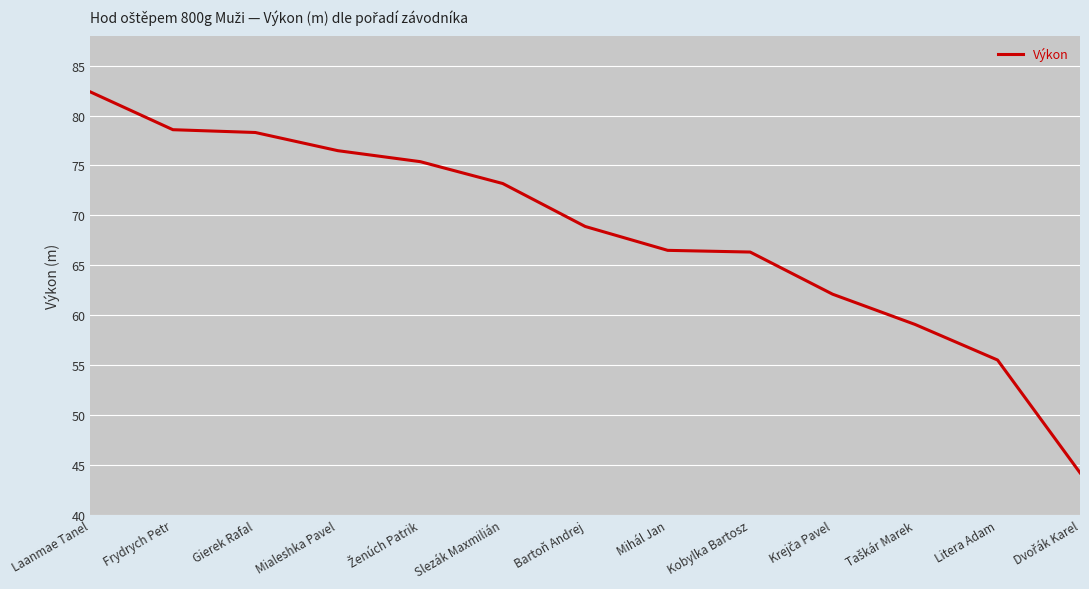

Approximately how many times larger is the value at Mihál Jan compared to Laanmae Tanel?

0.8